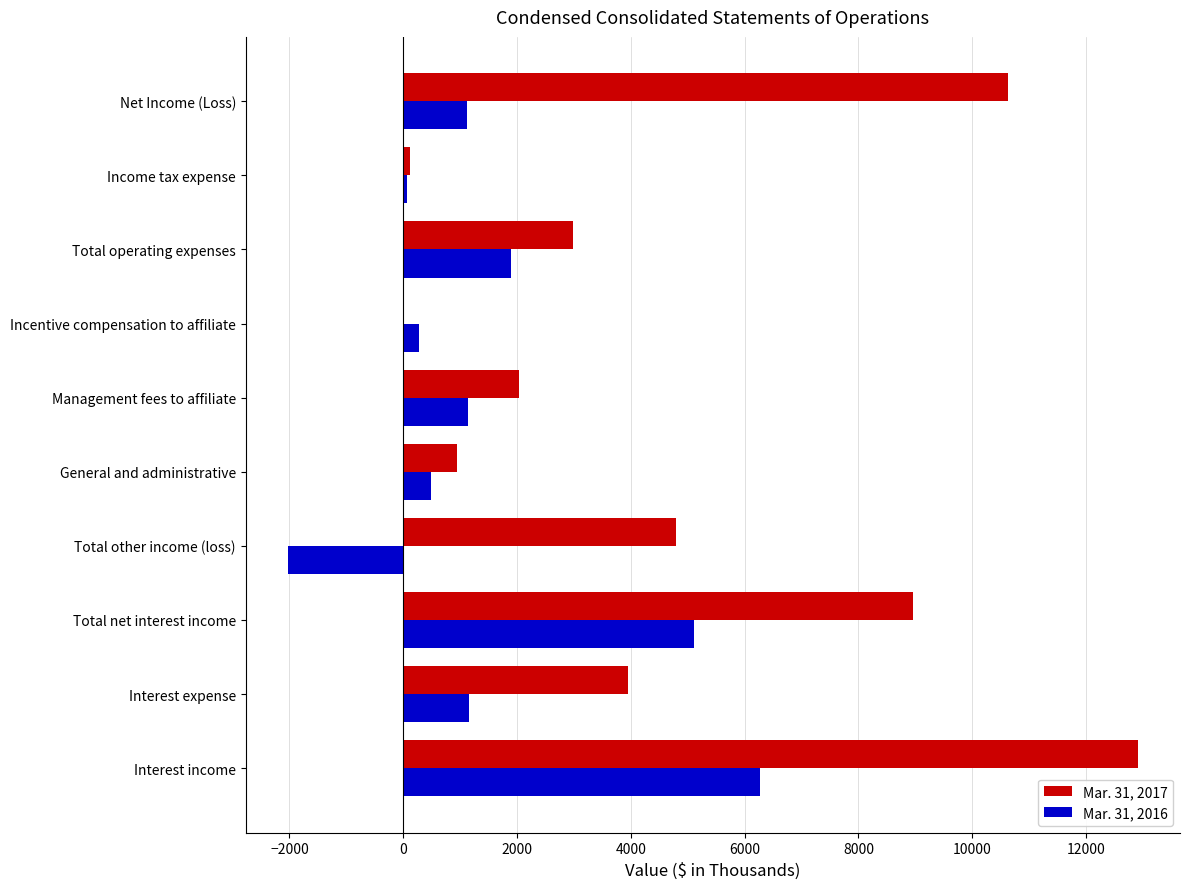

Which series changed the most between Interest income and Total net interest income?

Mar. 31, 2017